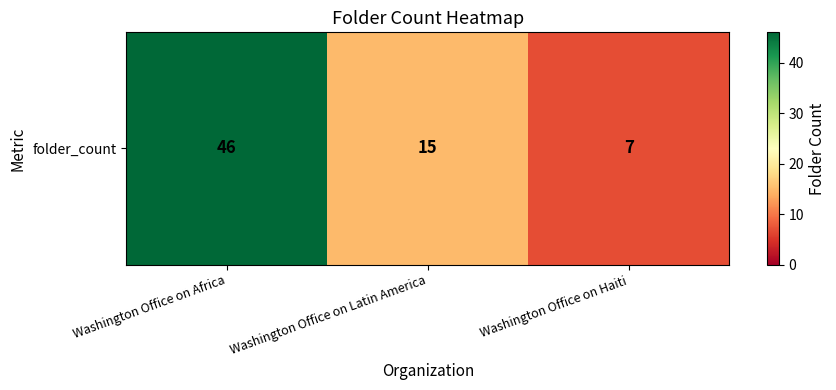

What is the sum of all values?

68